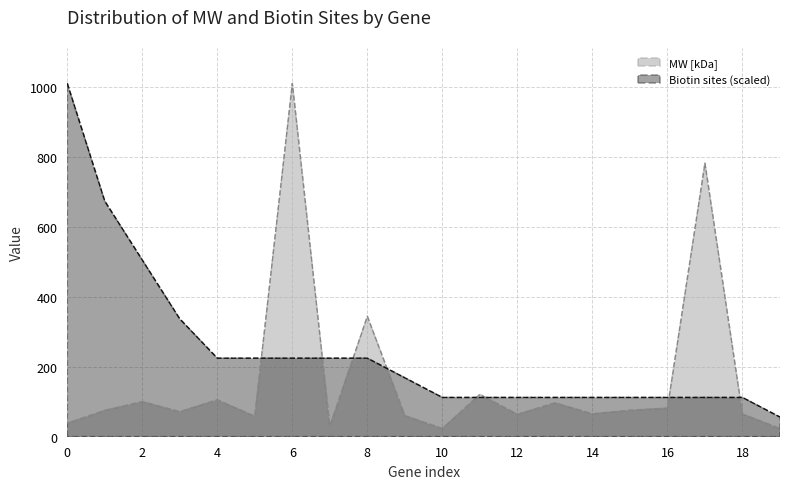

What position from the right is 13?

7